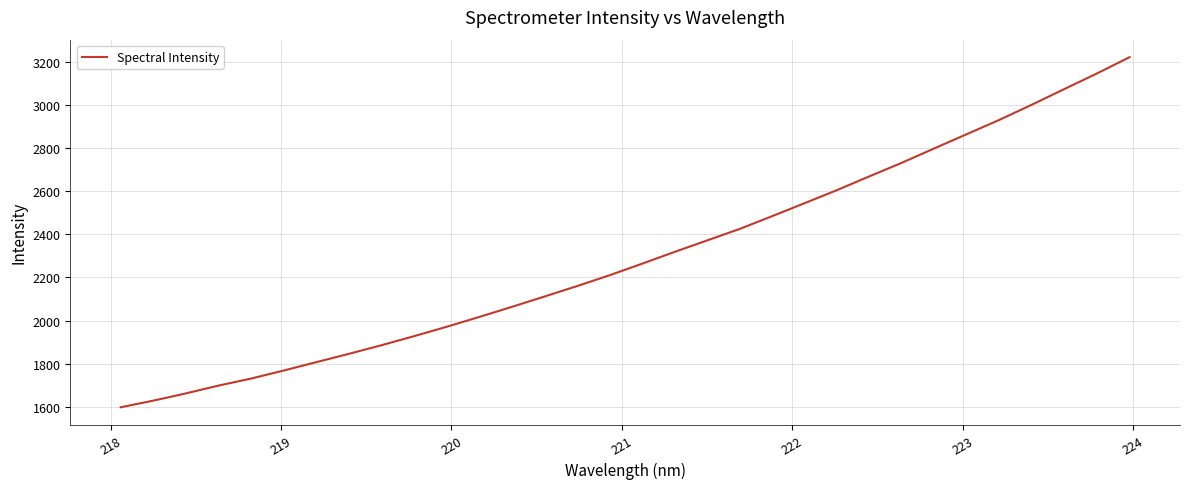

What is the greatest value displayed?

3220.5